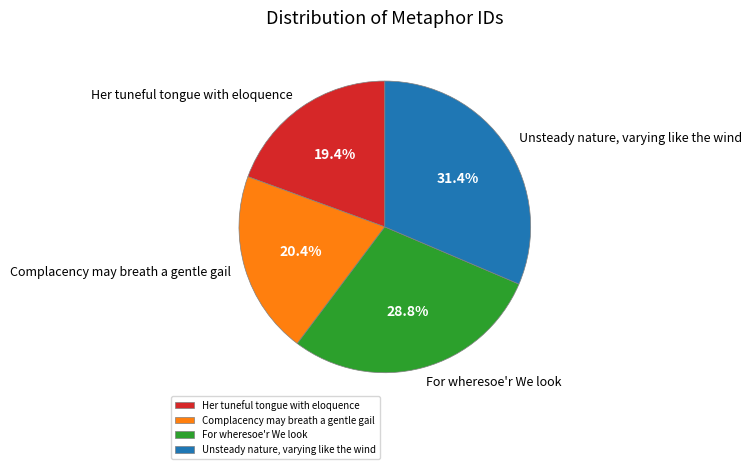

How many segments does this pie chart have?

4